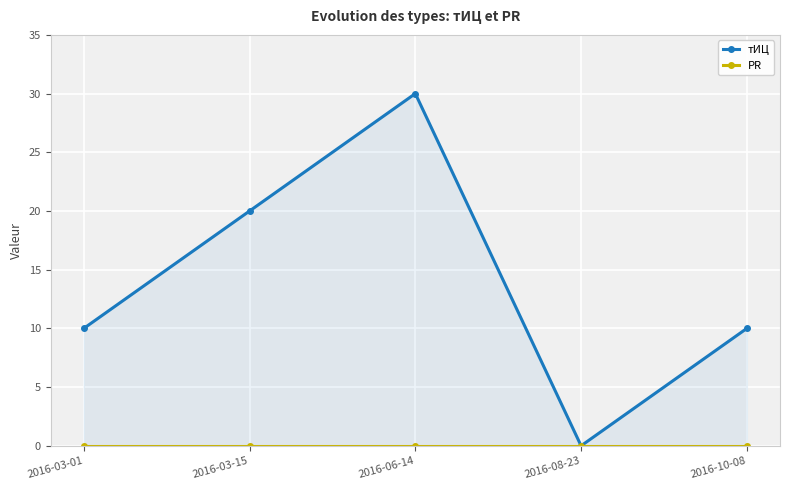

What position from the right is 2016-06-14?

3